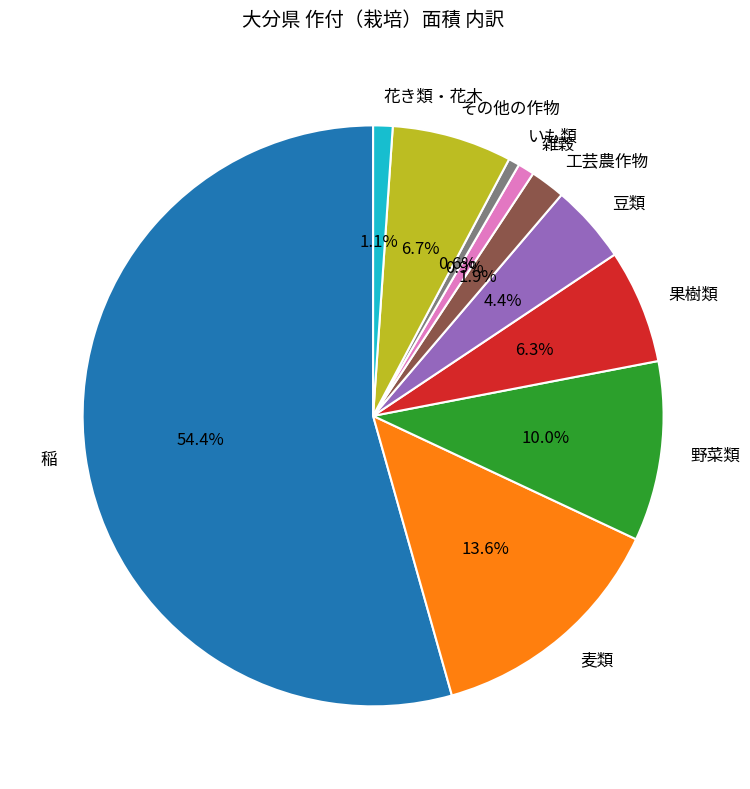

Count the number of slices in the pie.

10